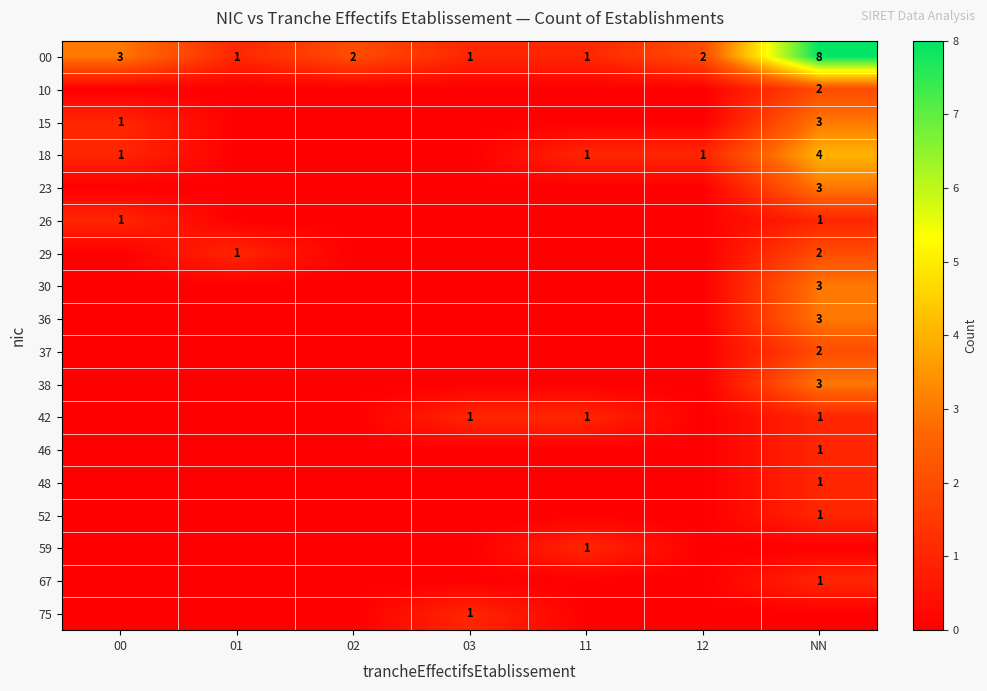

What is the spread (max minus min) of values at 12?

2